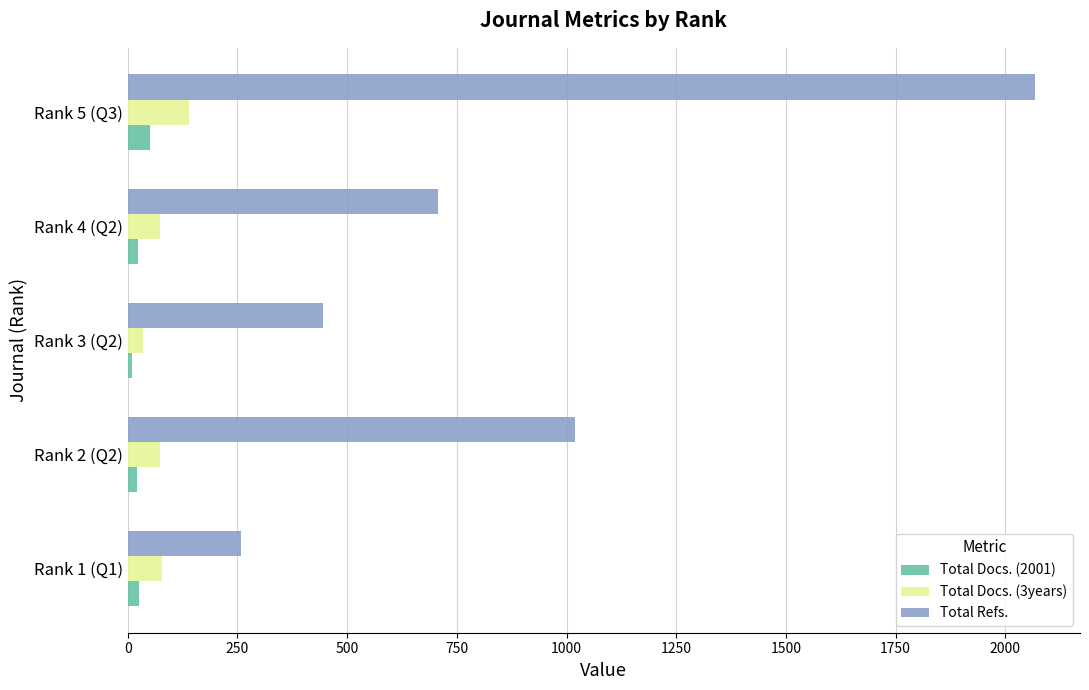

Rank the series at Rank 5 (Q3) from highest to lowest value.

Total Refs., Total Docs. (3years), Total Docs. (2001)